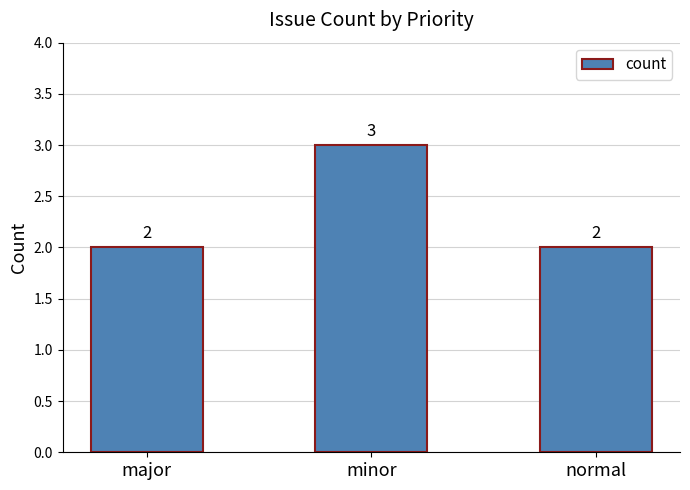

What is the value of the 1st bar from the left?

2